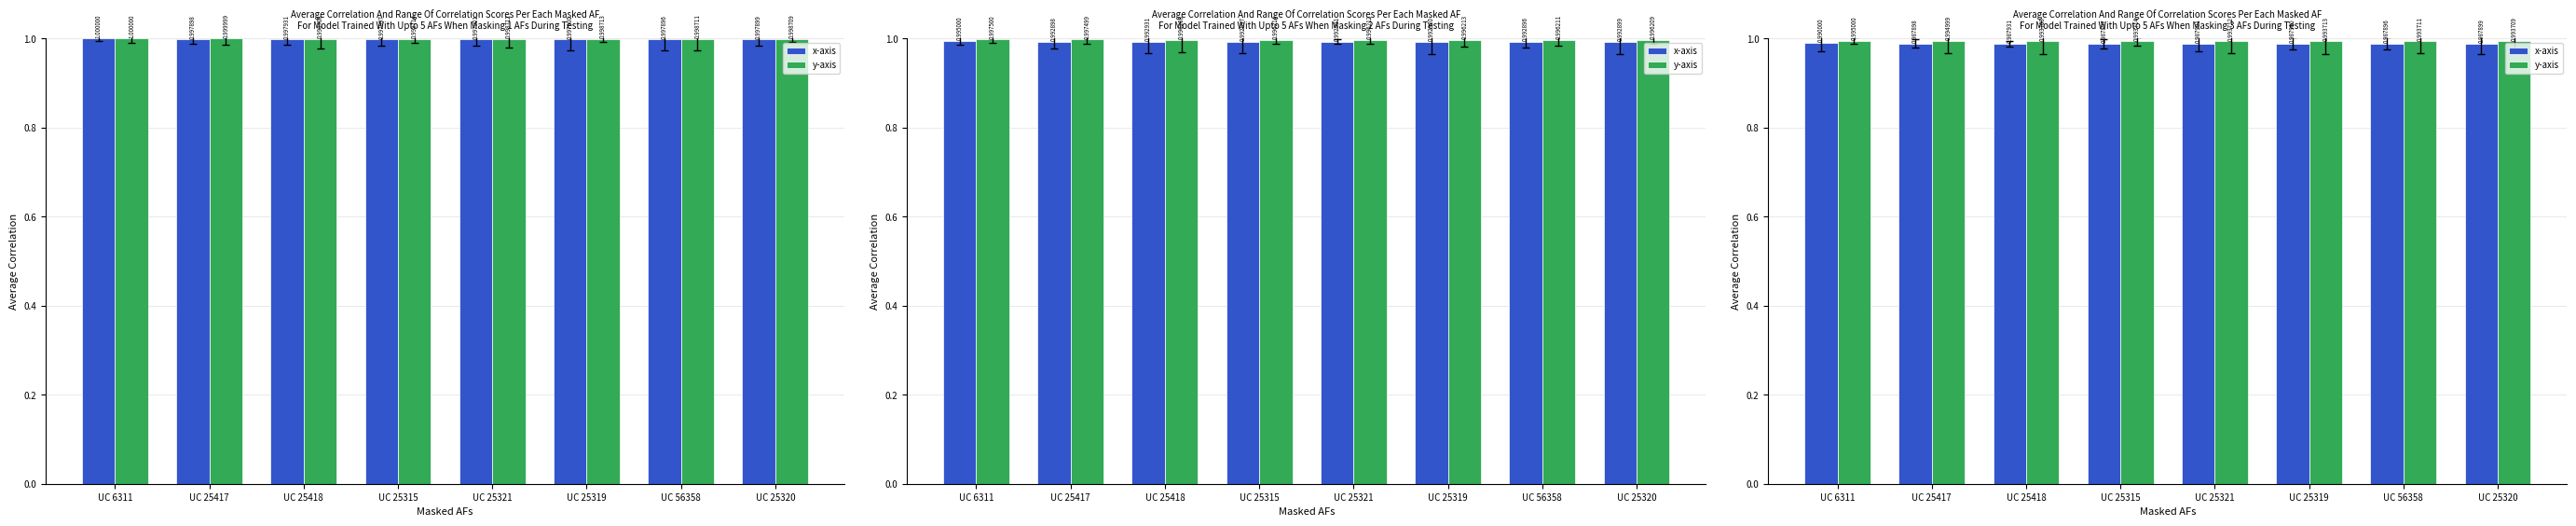

The value of x-axis at UC 6311 is 1.0. True or false?

True